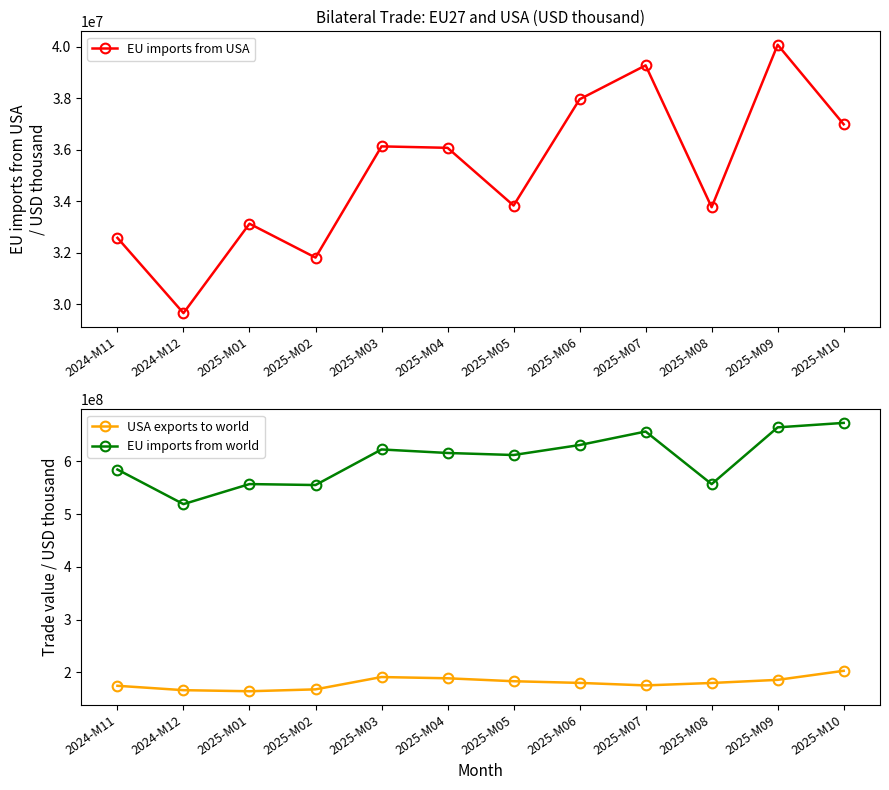

Reading right to left, transcribe all the data shown in this chart.

EU imports from USA: 2025-M10=36992187	2025-M09=40085388	2025-M08=33766707	2025-M07=39284179	2025-M06=37964021	2025-M05=33832239	2025-M04=36077204	2025-M03=36133398	2025-M02=31808447	2025-M01=33126537	2024-M12=29649655	2024-M11=32576297
USA exports to world: 2025-M10=202782650	2025-M09=185627028	2025-M08=179707014	2025-M07=175110465	2025-M06=179864919	2025-M05=183013072	2025-M04=188592928	2025-M03=190974091	2025-M02=167608819	2025-M01=164025680	2024-M12=166071476	2024-M11=174391729
EU imports from world: 2025-M10=672773801	2025-M09=664292897	2025-M08=556702322	2025-M07=656418672	2025-M06=630779382	2025-M05=611882876	2025-M04=615734882	2025-M03=622403210	2025-M02=554970695	2025-M01=556792340	2024-M12=518764260	2024-M11=584383621